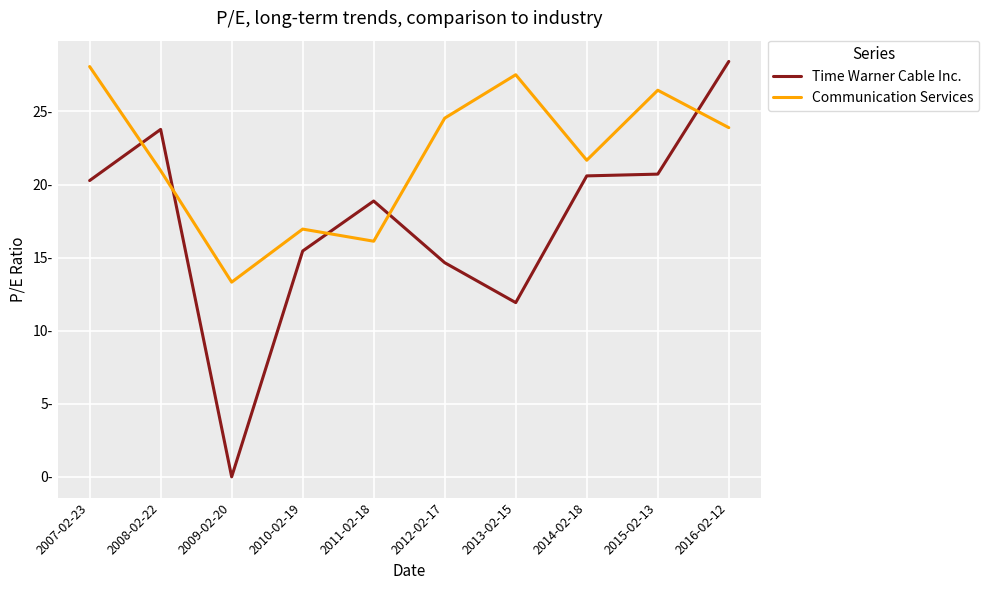

Is this an area chart (filled region under the line)?

No